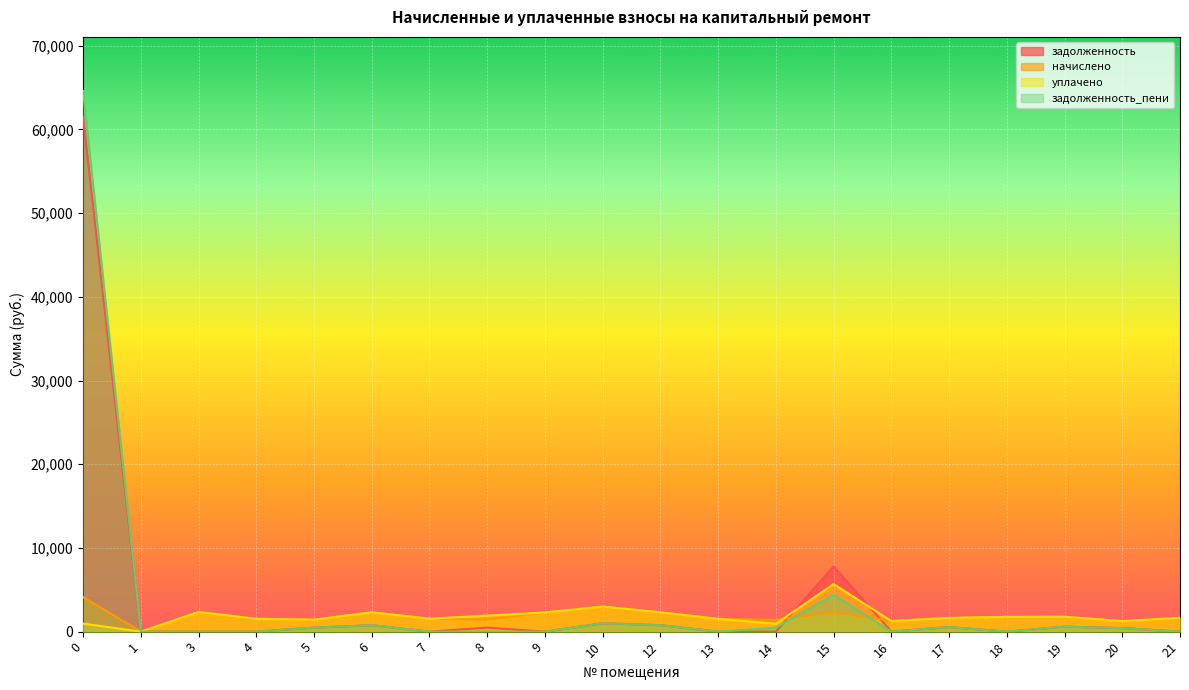

What are all the series names shown in the legend?

задолженность, начислено, уплачено, задолженность_пени